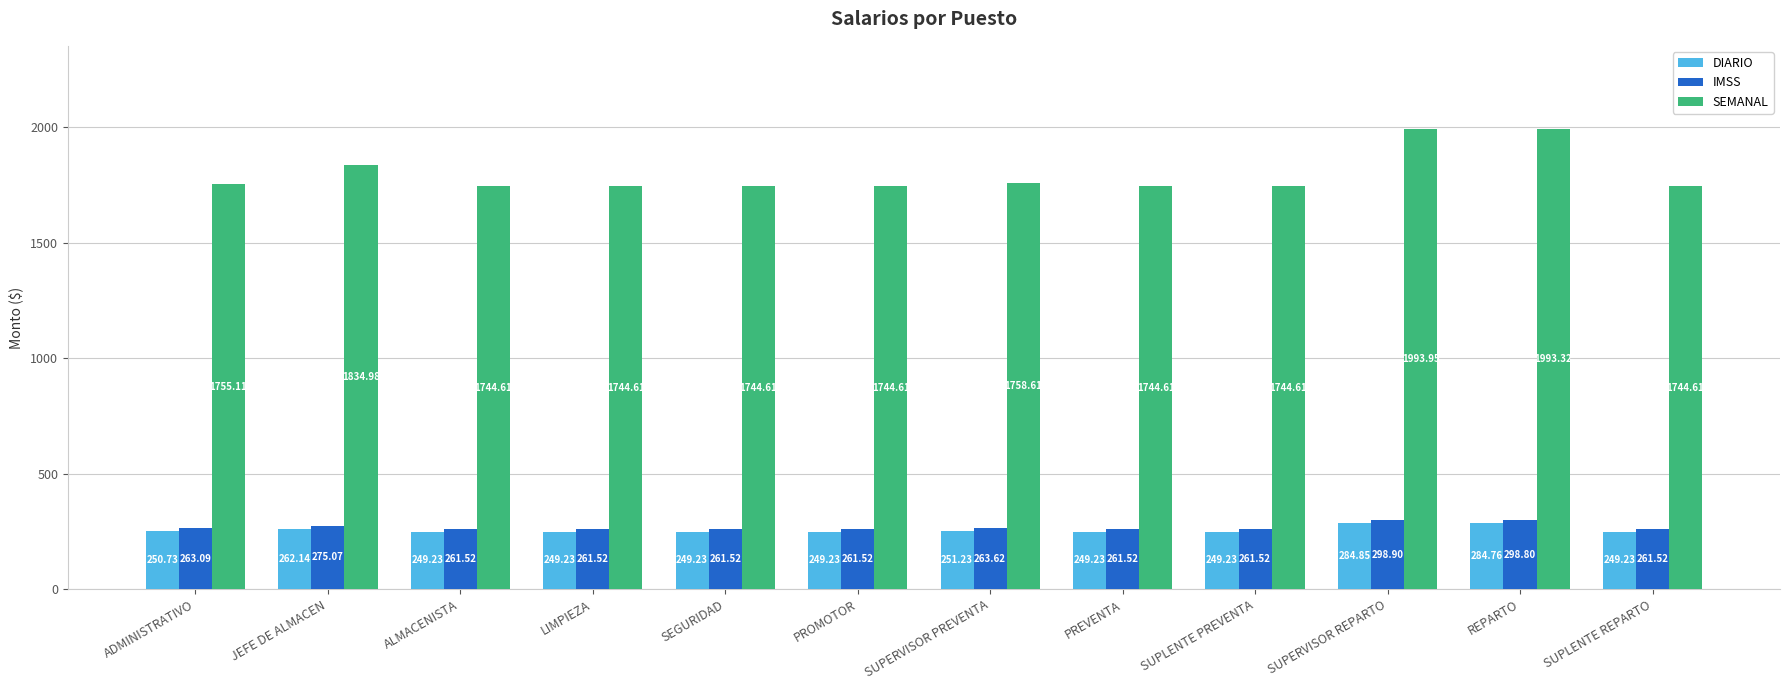

True or false: SEMANAL has a value of 661.8 at SUPLENTE REPARTO.

False